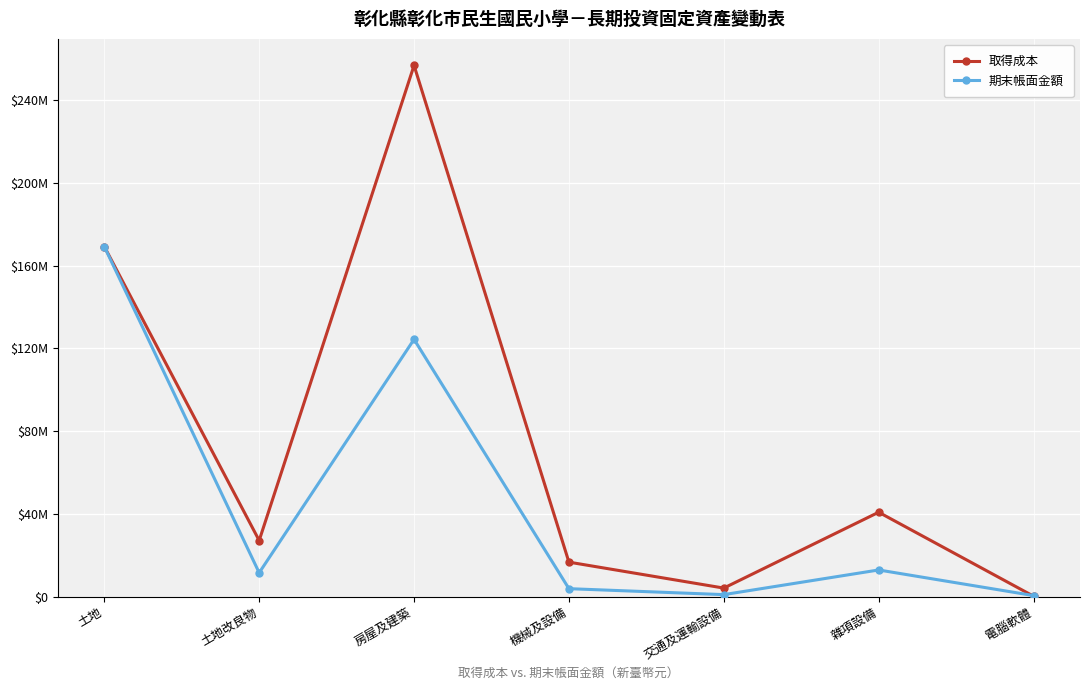

Is this an area chart (filled region under the line)?

No